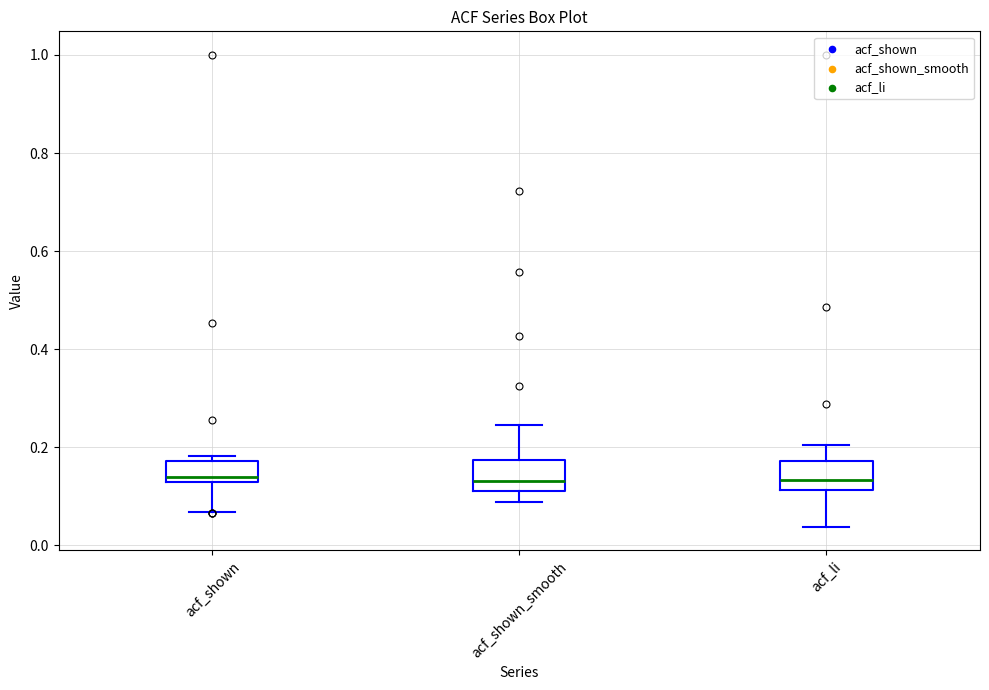

Reading left to right, read every box against the y-axis: the position of its median line, the range the box covers, and the ends of its whiskers. The values are not printed on the chart, so give them approximately, as read against the axis.

acf_shown: median 0.14, box 0.12 to 0.18, whiskers 0.06 to 0.18 (just above the box's upper edge)
acf_shown_smooth: median 0.14, box 0.12 to 0.18, whiskers 0.08 to 0.24
acf_li: median 0.14, box 0.12 to 0.18, whiskers 0.04 to 0.20